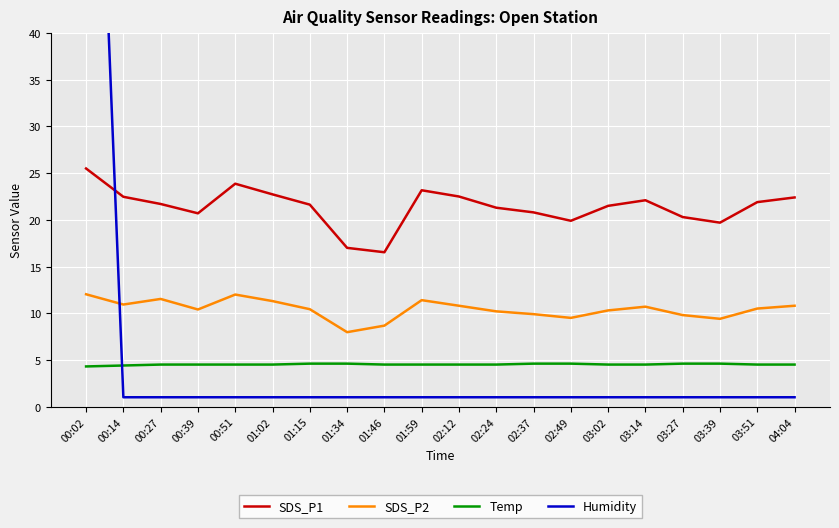

What is the average value of the Temp series?

4.5